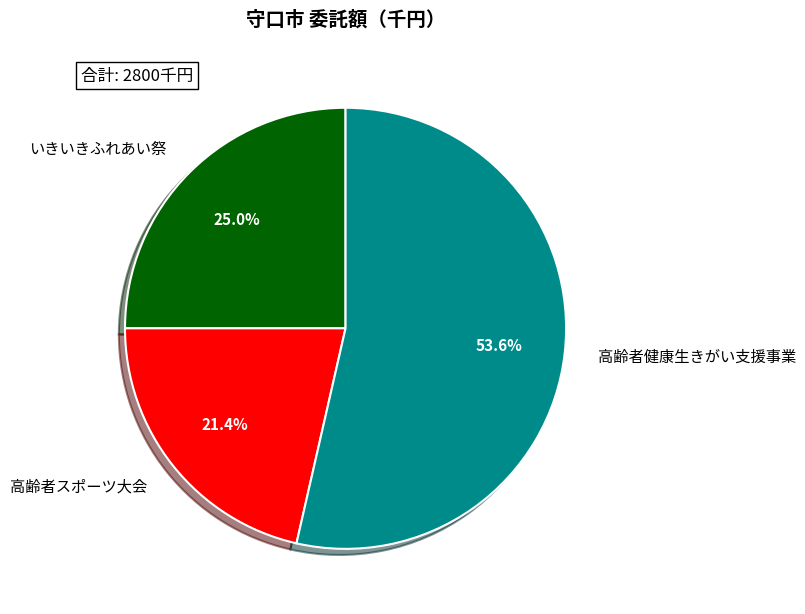

What is the ratio of the value at 高齢者健康生きがい支援事業 to the value at 高齢者スポーツ大会?

2.5